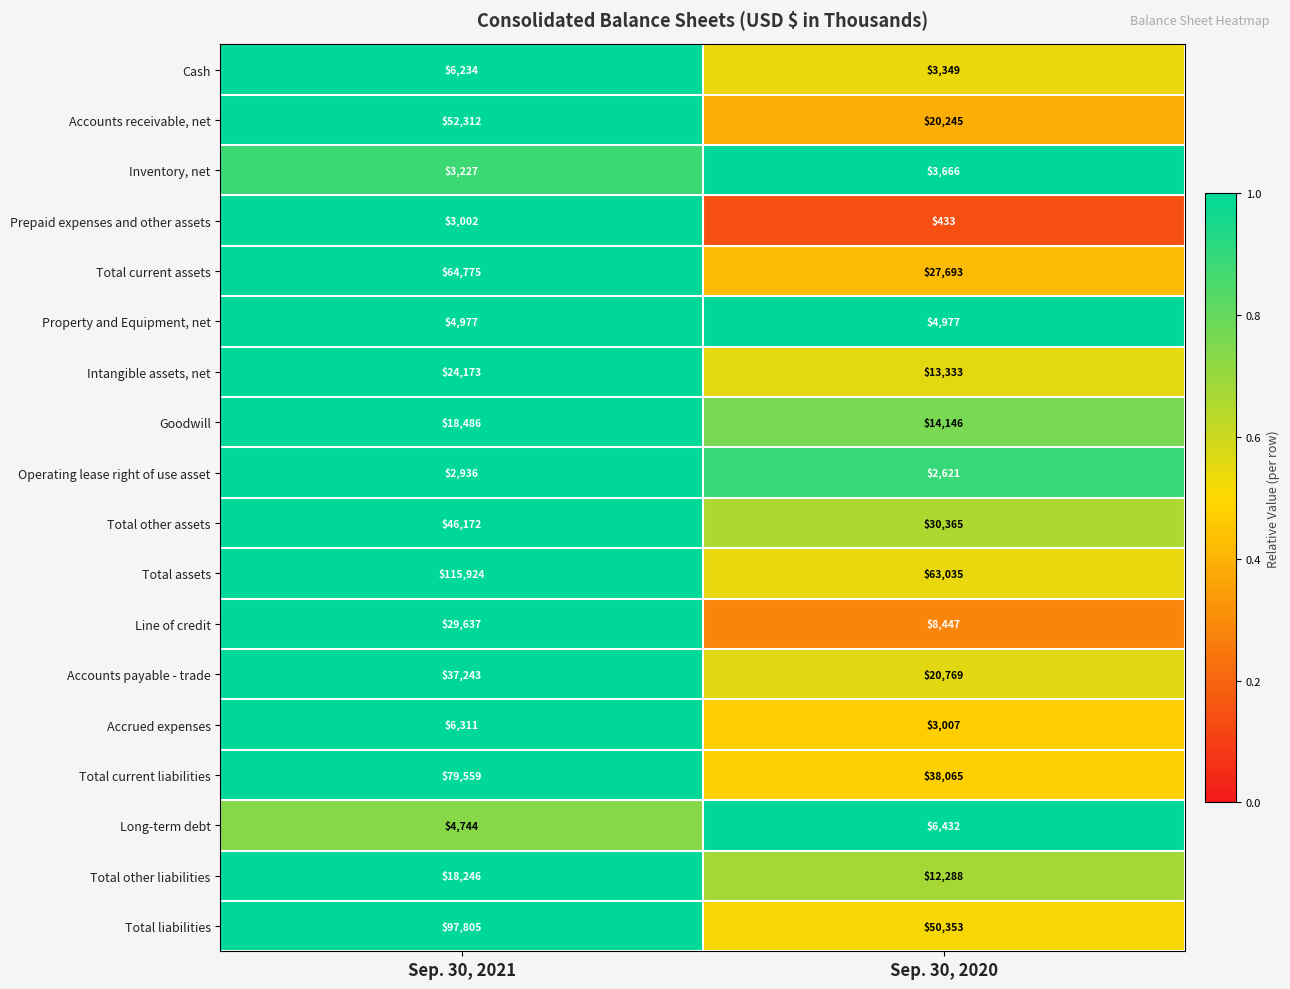

Which category has the highest value across all series?

Sep. 30, 2021